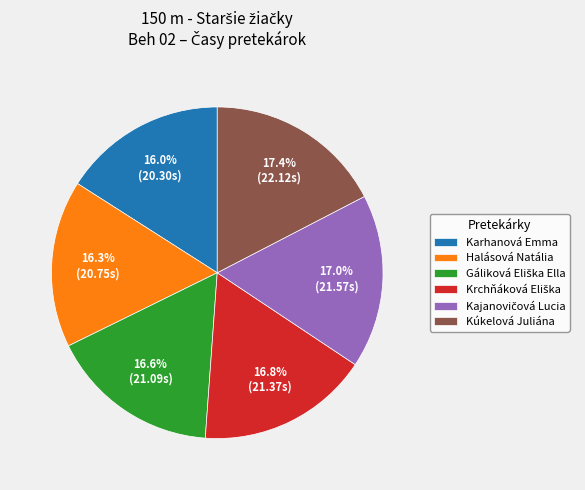

Between Kúkelová Juliána and Halásová Natália, which is larger?

Kúkelová Juliána